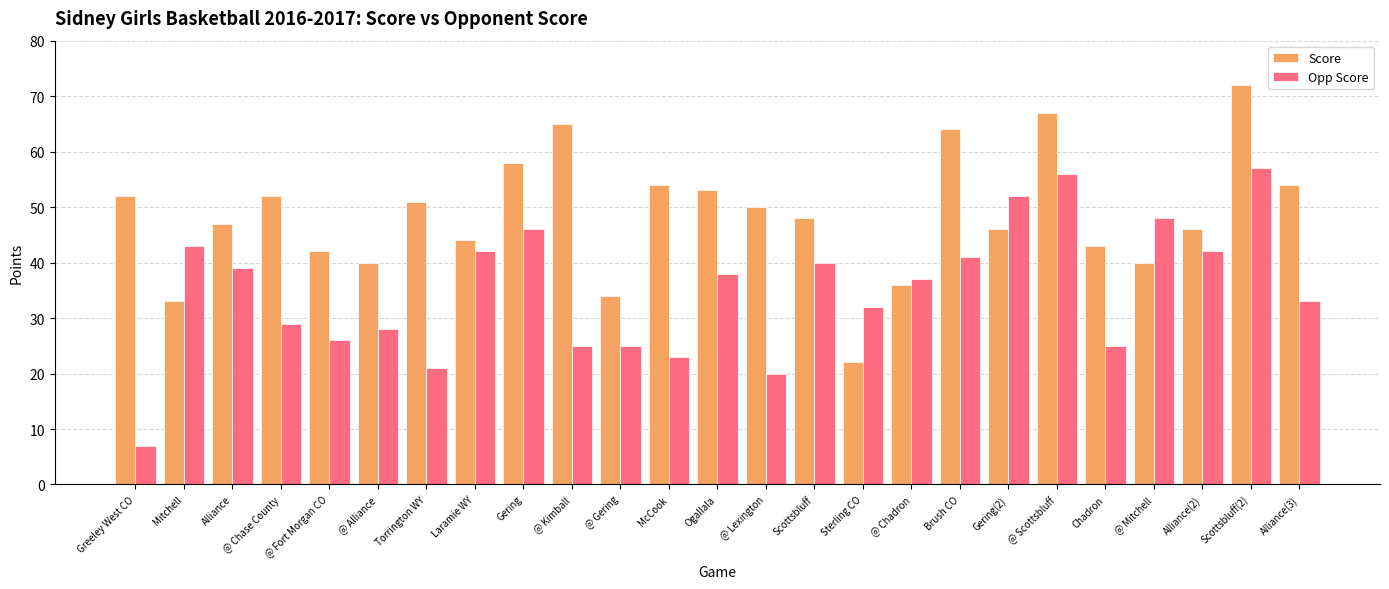

What is the label of the 14th bar from the right?

McCook